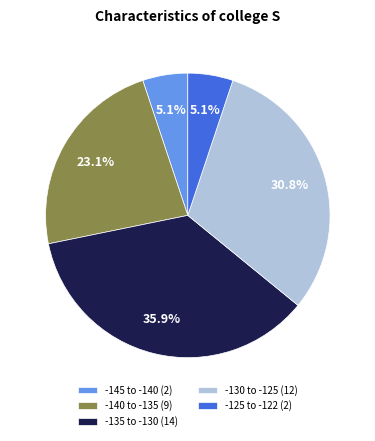

Does any single category account for the majority?

No